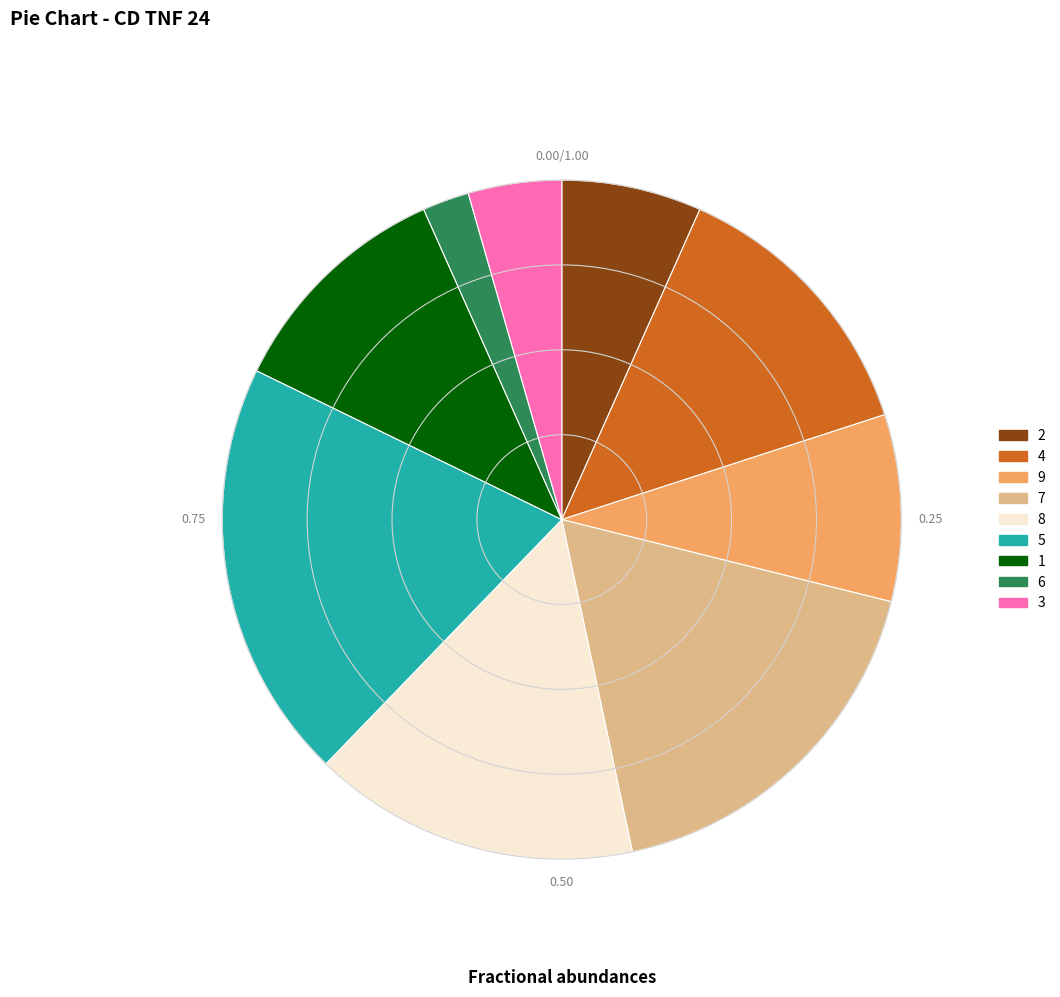

Rank the categories by value from highest to lowest.

5, 7, 8, 4, 1, 9, 2, 3, 6